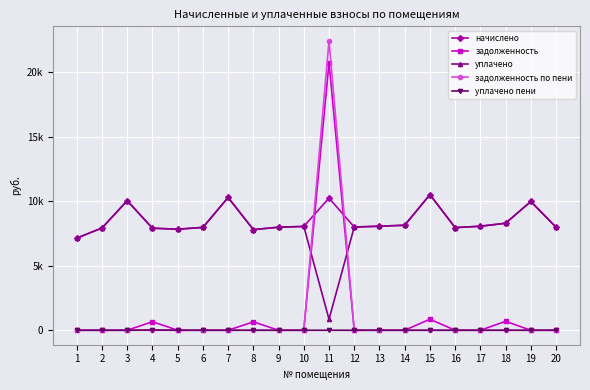

What is the difference between the second highest and second lowest values in the уплачено series?

3148.8